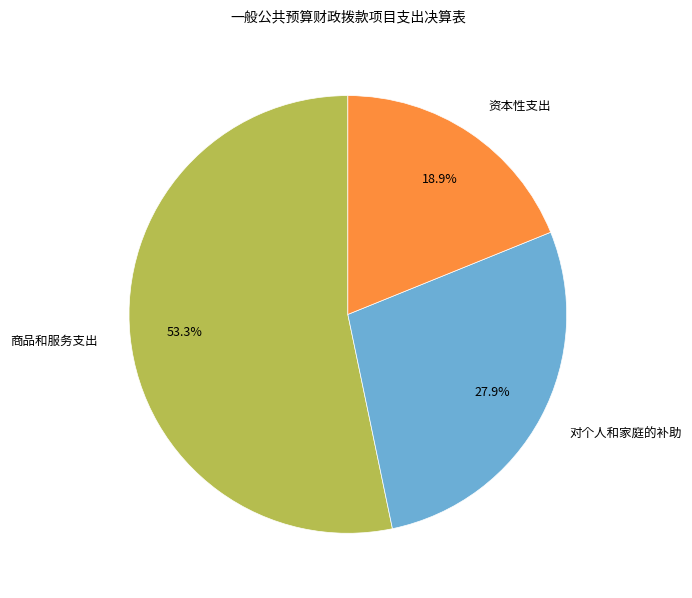

Is it true that 对个人和家庭的补助 is 28% of the pie?

True